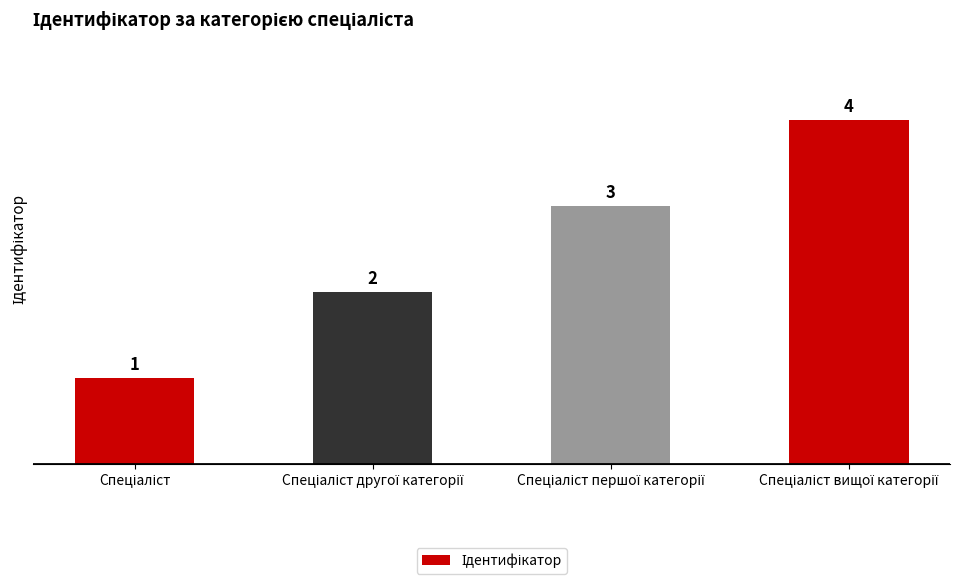

What is the difference between the maximum and minimum values?

3